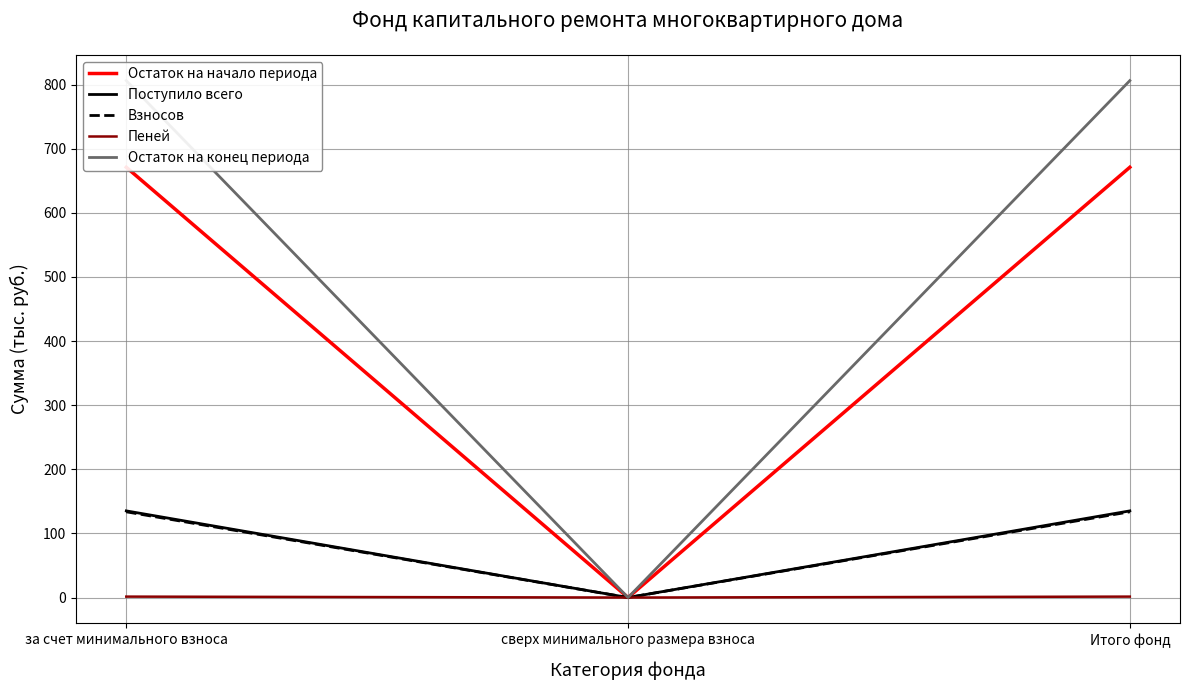

Which series has the largest total across all categories?

Остаток на конец периода